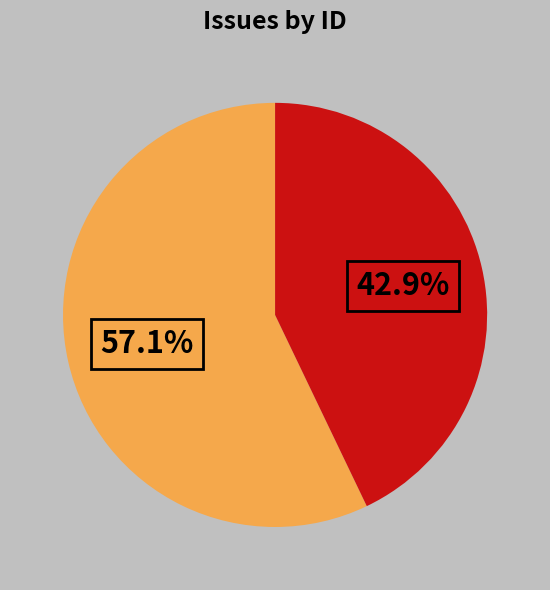

Is there a majority slice in this chart?

Yes